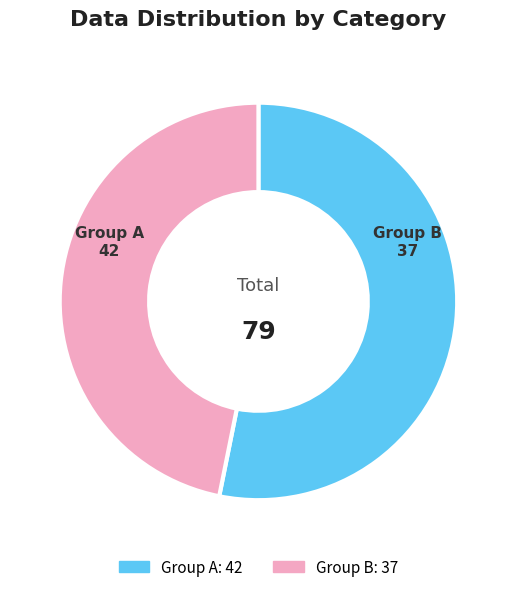

Do Group B and Group A together represent more than half of the pie?

Yes